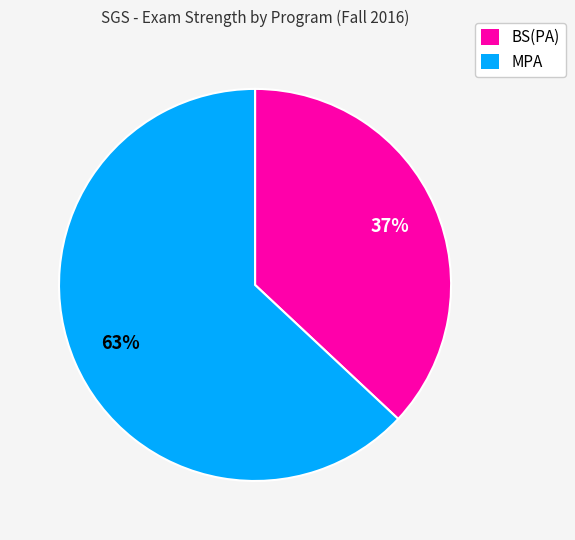

How many segments does this pie chart have?

2